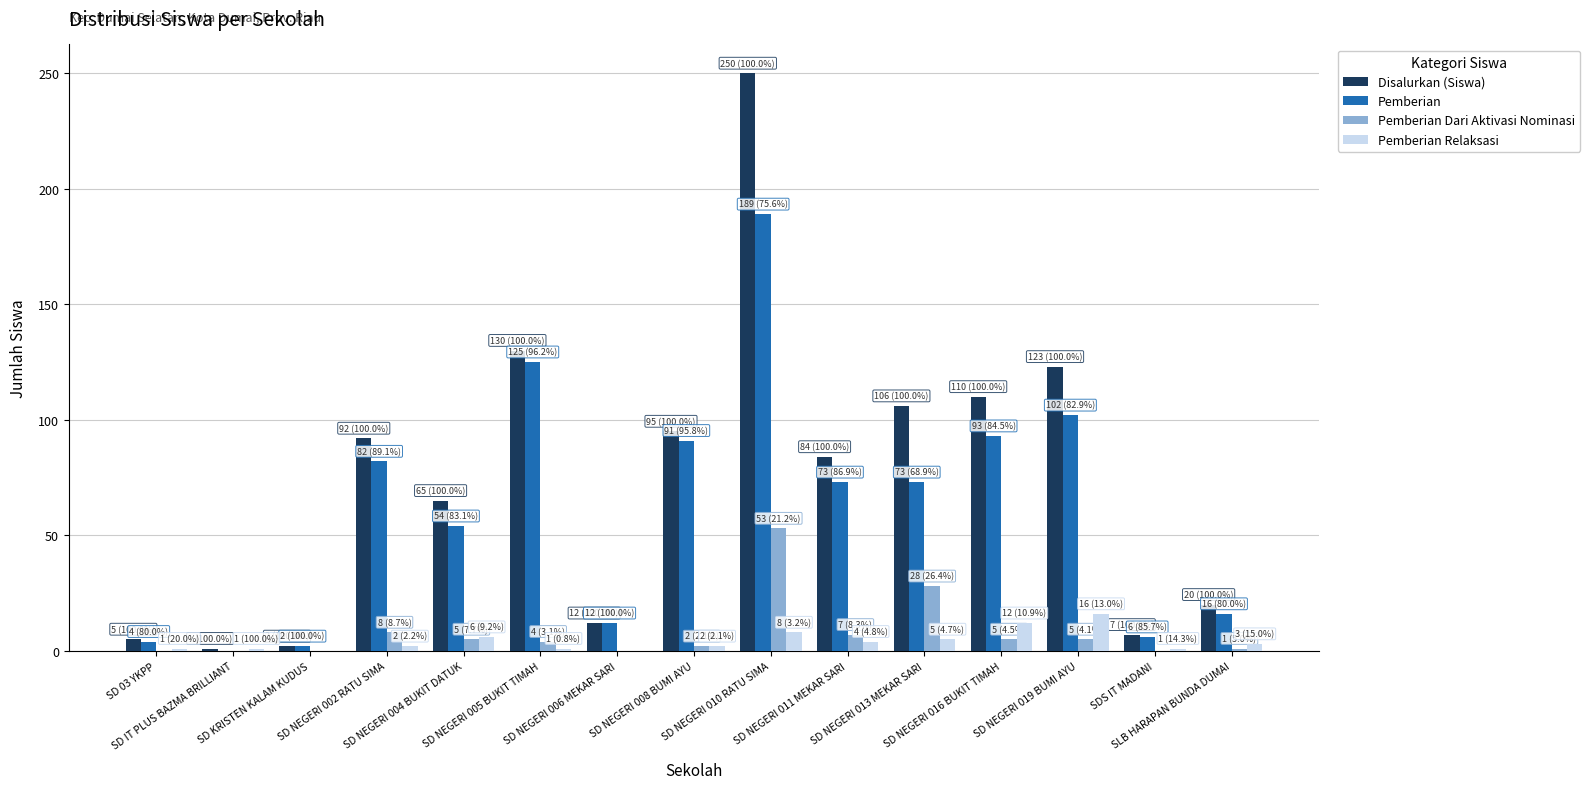

What is the sum of all Pemberian Relaksasi values?

62